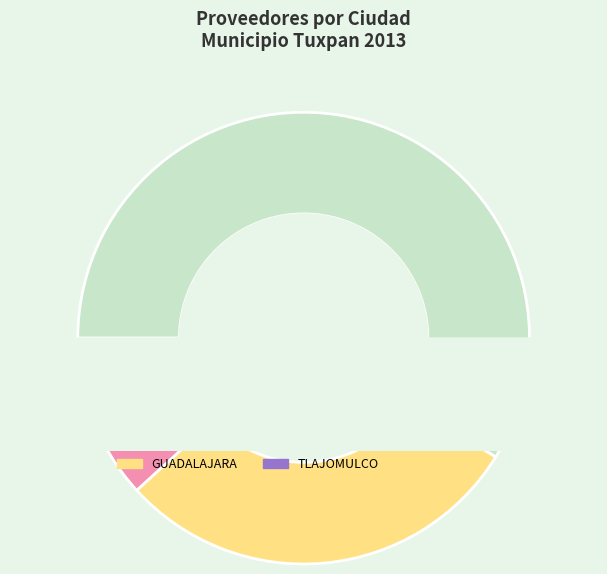

Between AUTOPARTES Y SERVICIOS COLON and SUPER SERVICIO TUXPAN, which is larger?

AUTOPARTES Y SERVICIOS COLON